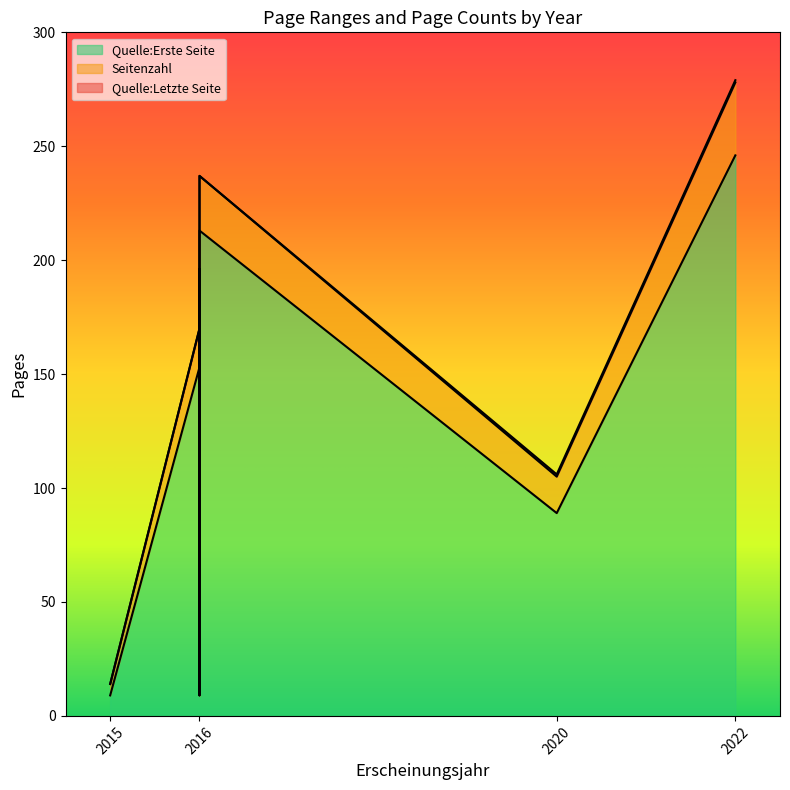

Which category has the highest value across all series?

2022